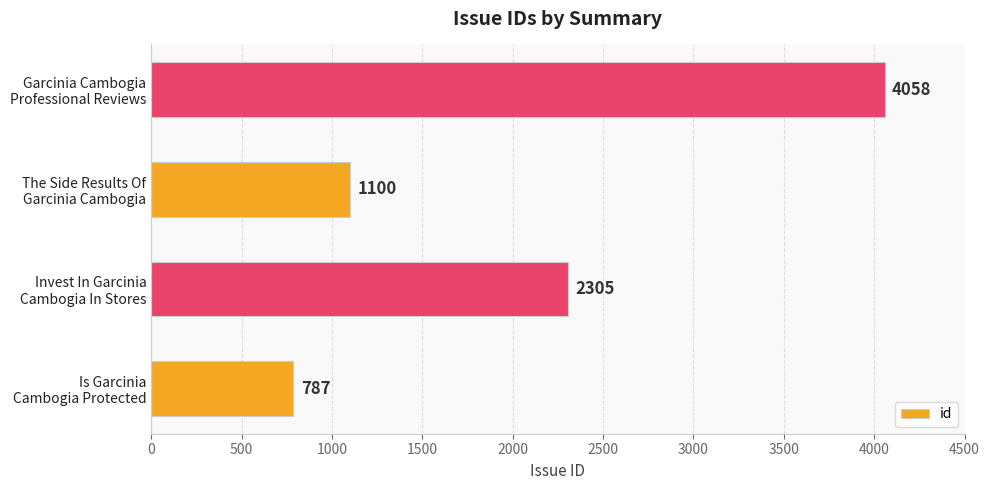

What is the minimum value shown in the chart?

787